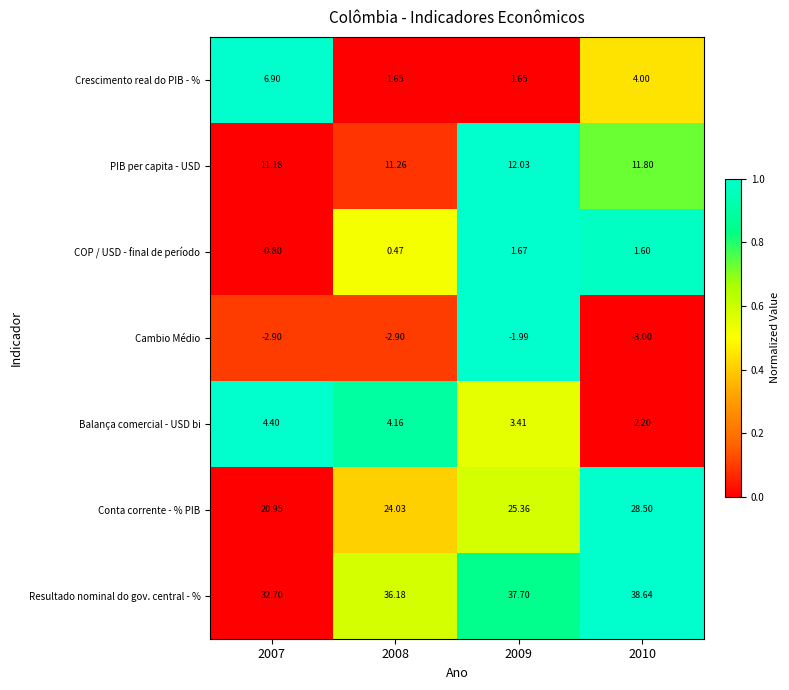

Is the value of Conta corrente - % PIB at 2007 greater than the value of Balança comercial - USD bi at 2009?

Yes